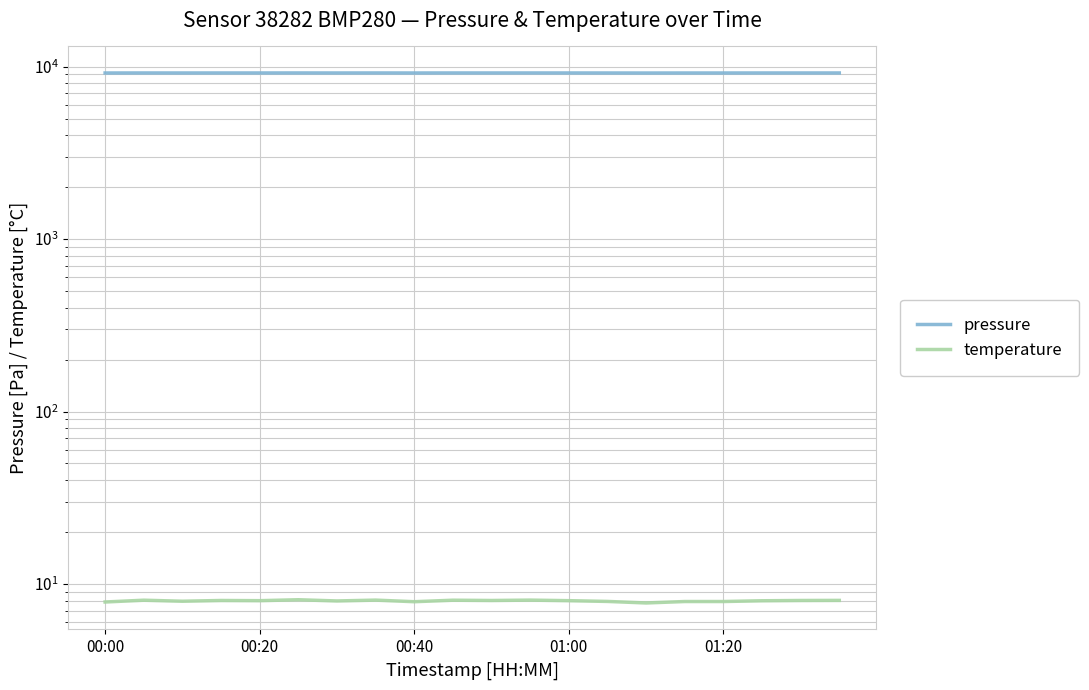

Rank the series at 11 from lowest to highest value.

temperature, pressure